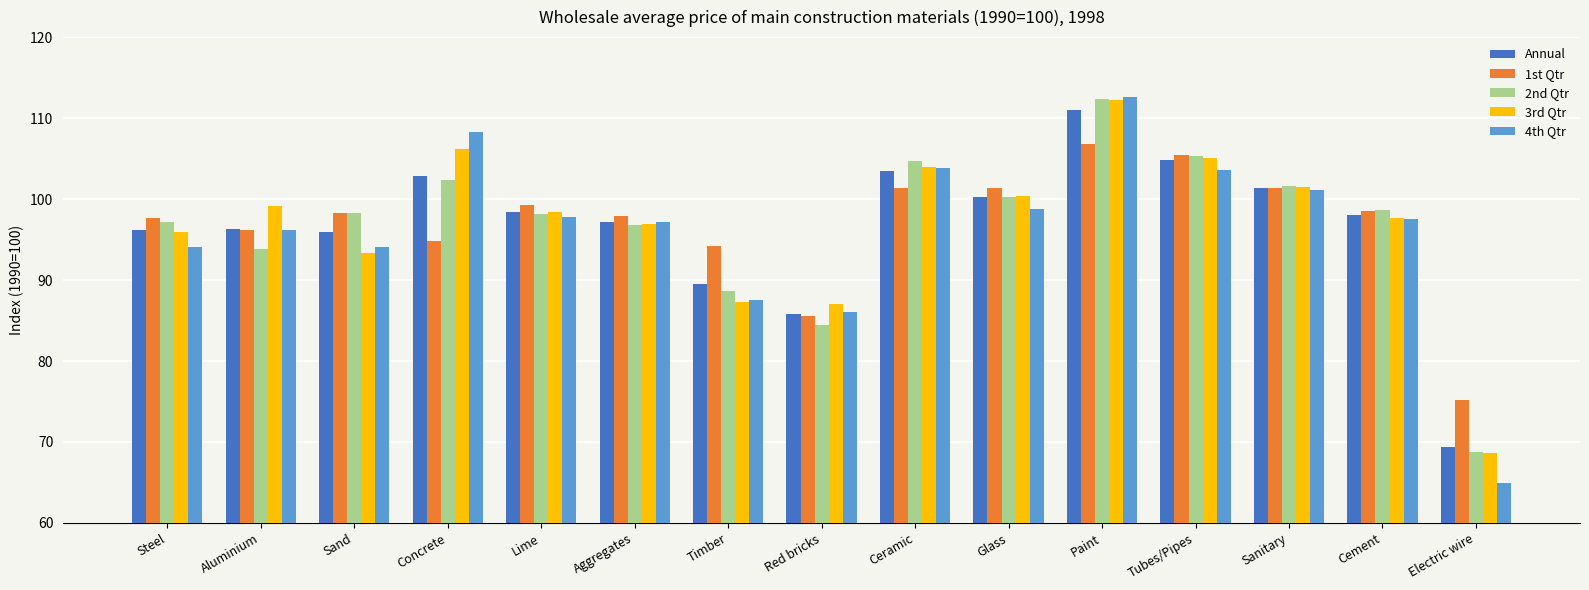

What is the difference between the second highest and minimum values in the 3rd Qtr series?

37.5